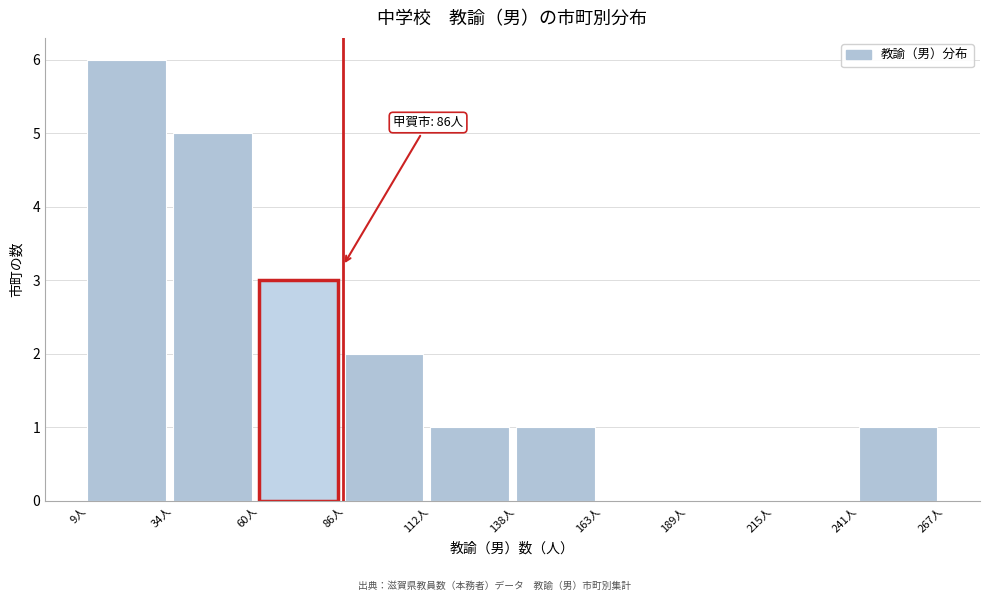

Over which range of the x-axis is the bar tallest?

10 to 35